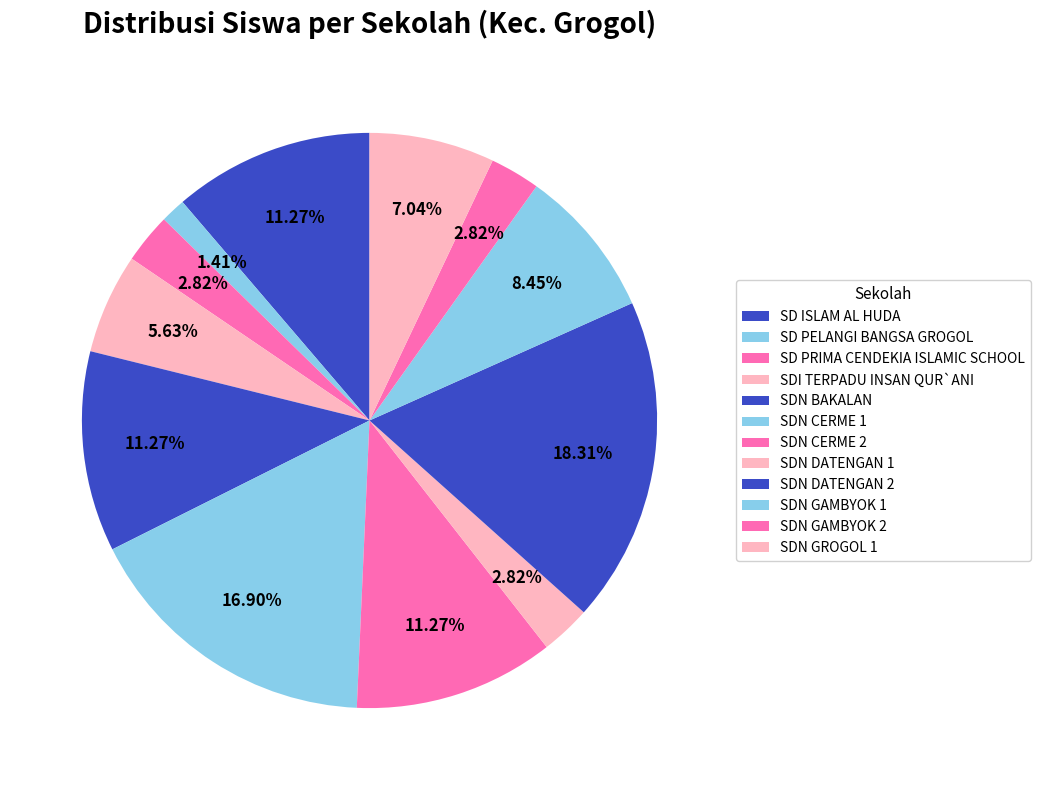

How many segments does this pie chart have?

12